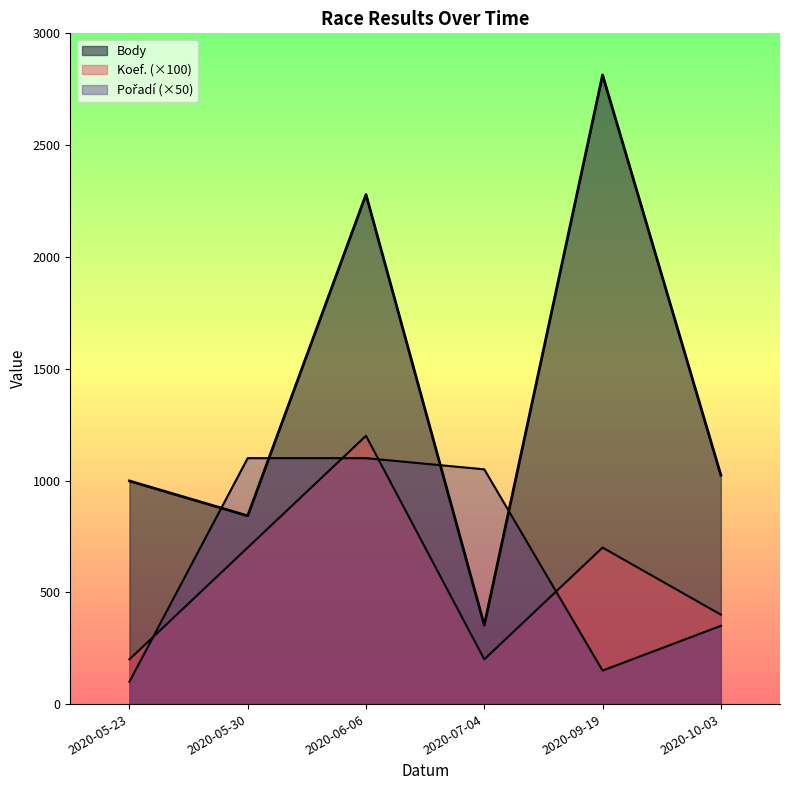

What are all the series names shown in the legend?

Body, Koef., Pořadí